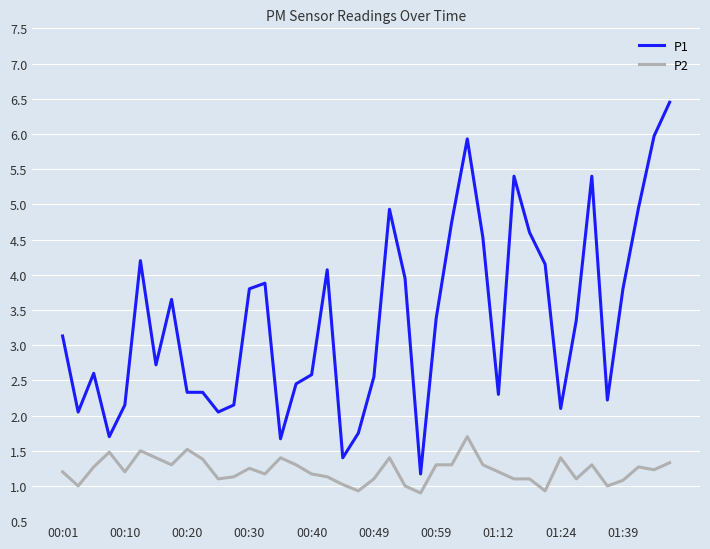

What is the average value of the P2 series?

1.2